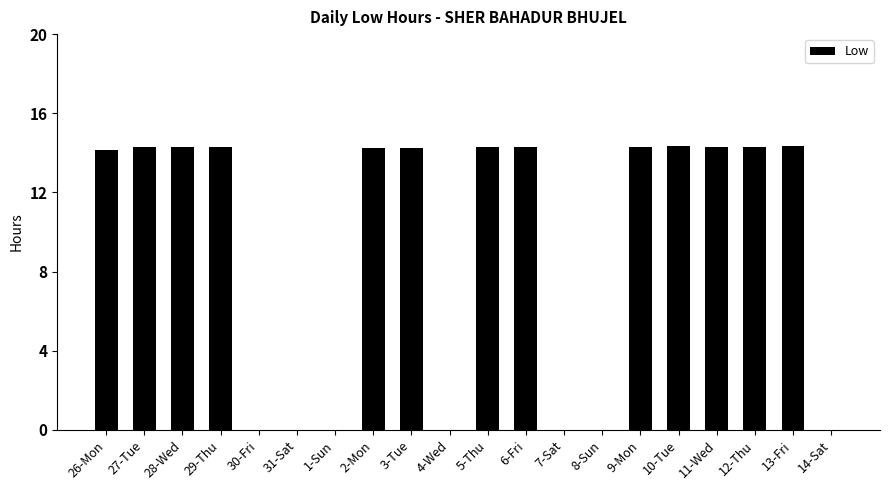

What is the change in value from 30-Fri to 13-Fri?

+14.3